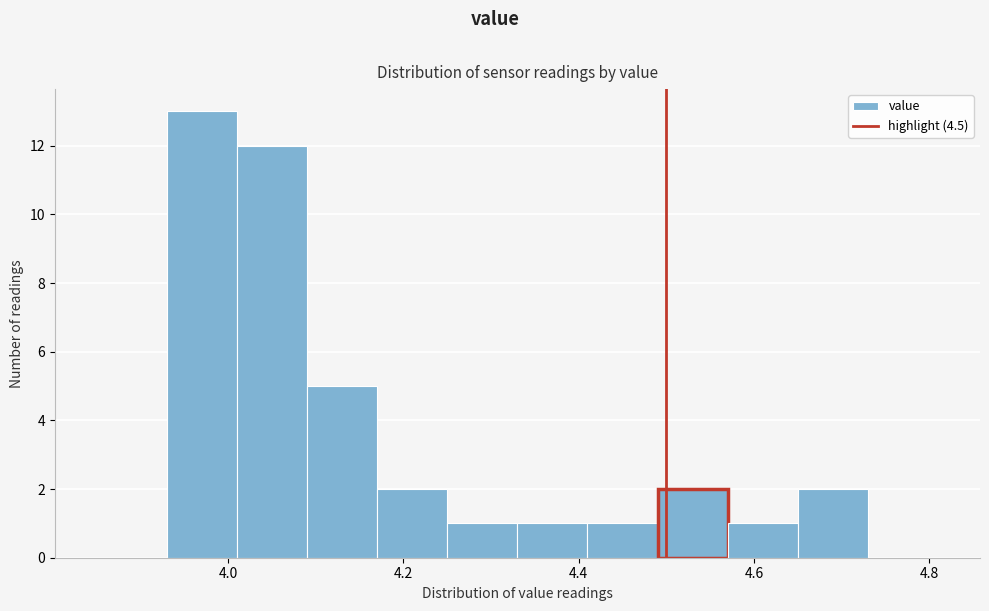

How tall is the bar that spans 4.65 to 4.73 on the x-axis? Neither the bar edges nor the heights are printed on the chart, so give them approximately, as read against the axes.

2